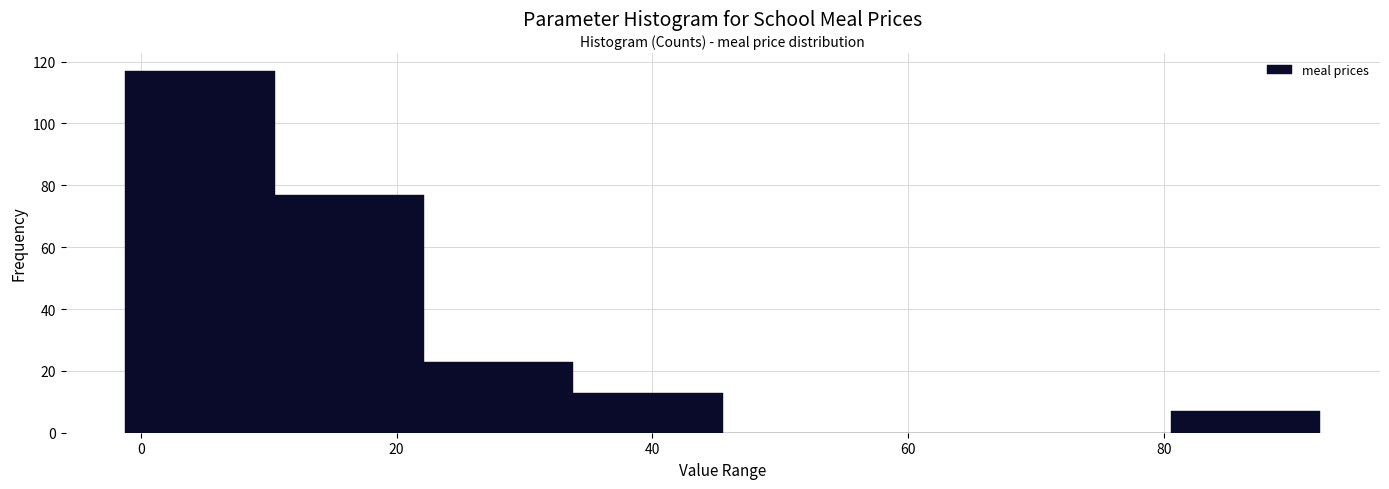

Reading left to right, transcribe this chart: for each bar, give the range it covers on the x-axis and its height. Neither the bar edges nor the heights are printed on the chart, so give them approximately, as read against the axes.

-2 to 10: 118
10 to 22: 78
22 to 34: 24
34 to 46: 14
46 to 58: 0
58 to 68: 0
68 to 80: 0
80 to 92: 8